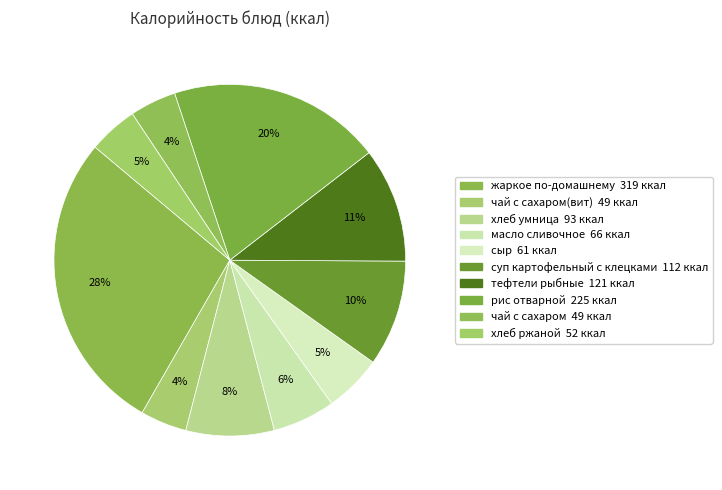

Is there a majority slice in this chart?

No